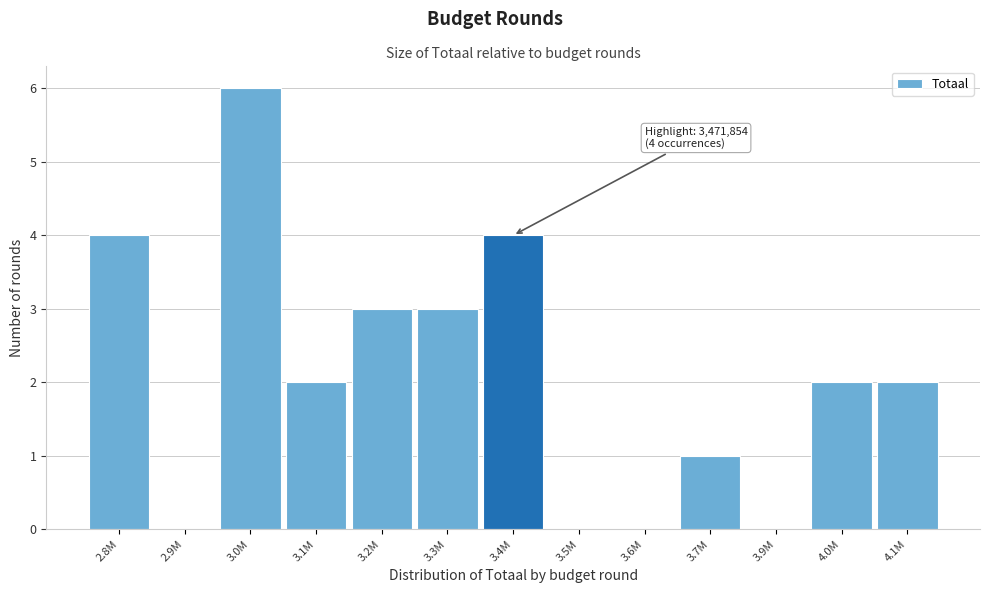

Reading left to right, list all the values displayed in this chart.

2.8M=4	2.9M=0	3.0M=6	3.1M=2	3.2M=3	3.3M=3	3.4M=4	3.5M=0	3.6M=0	3.7M=1	3.9M=0	4.0M=2	4.1M=2